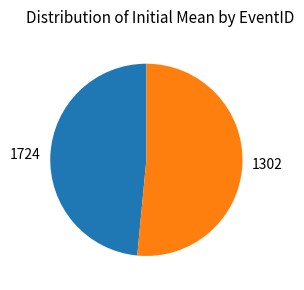

Is there a majority slice in this chart?

Yes